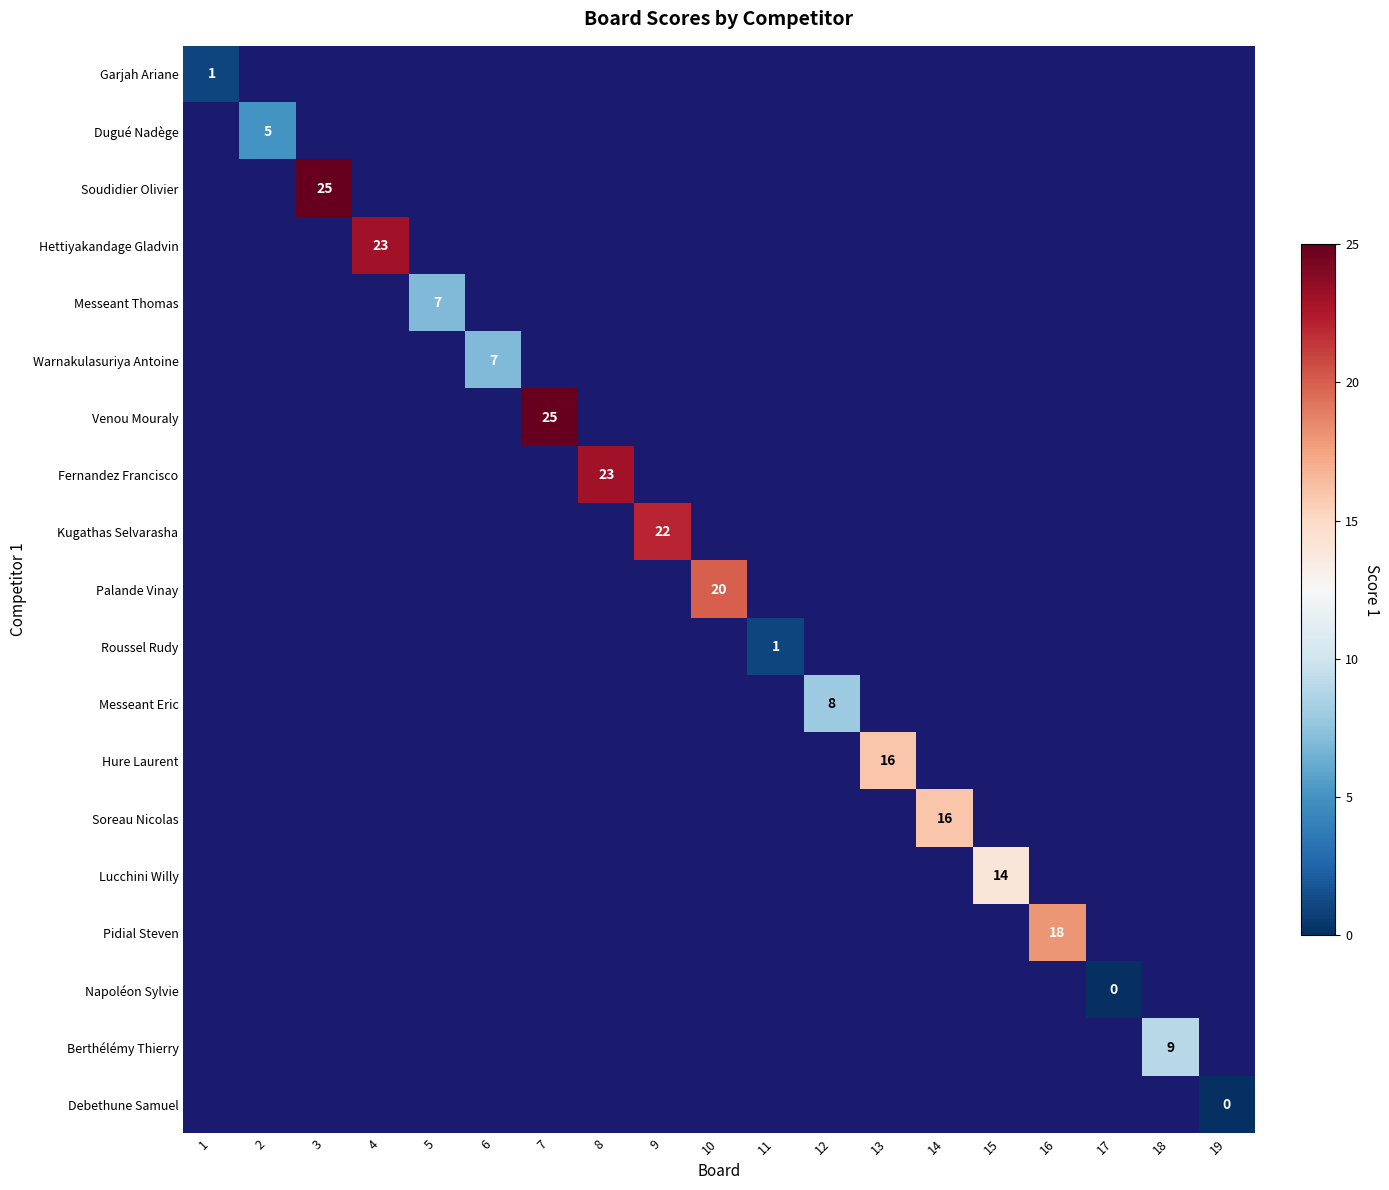

Is the value of Garjah Ariane at 4 greater than the value of Fernandez Francisco at 10?

No